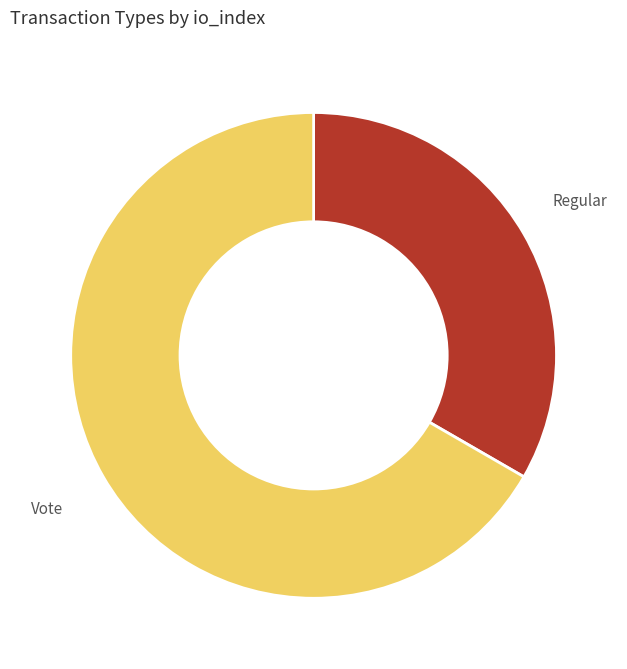

Does any single category account for the majority?

Yes